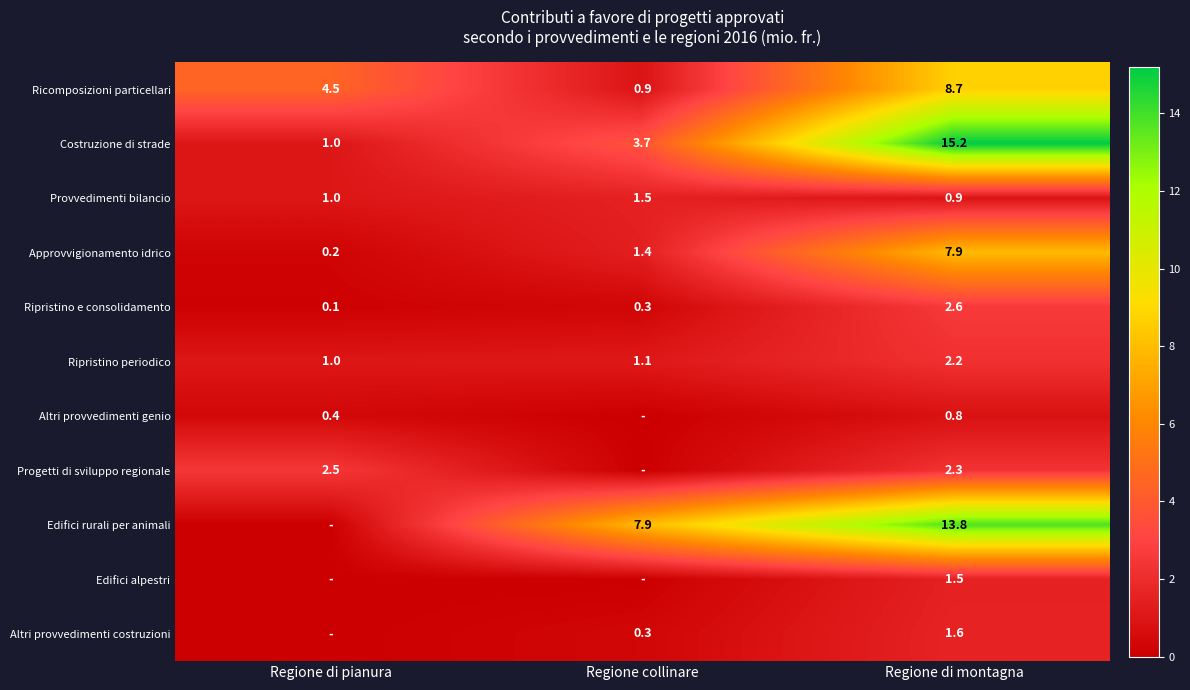

Is the value of Ricomposizioni particellari at Regione di pianura greater than the value of Edifici rurali per animali at Regione collinare?

No